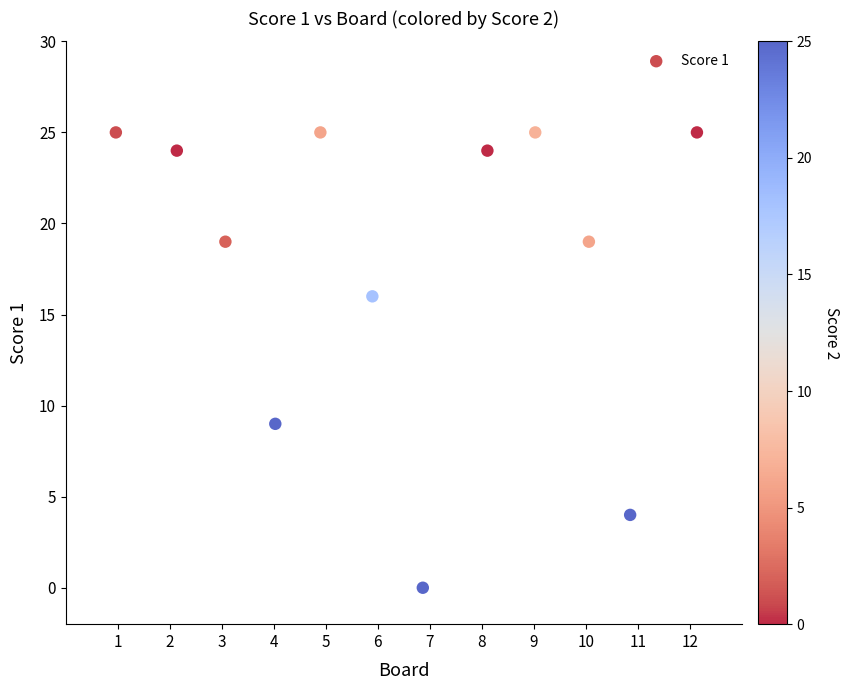

What Y value in the scatter plot is closest to 12?

9